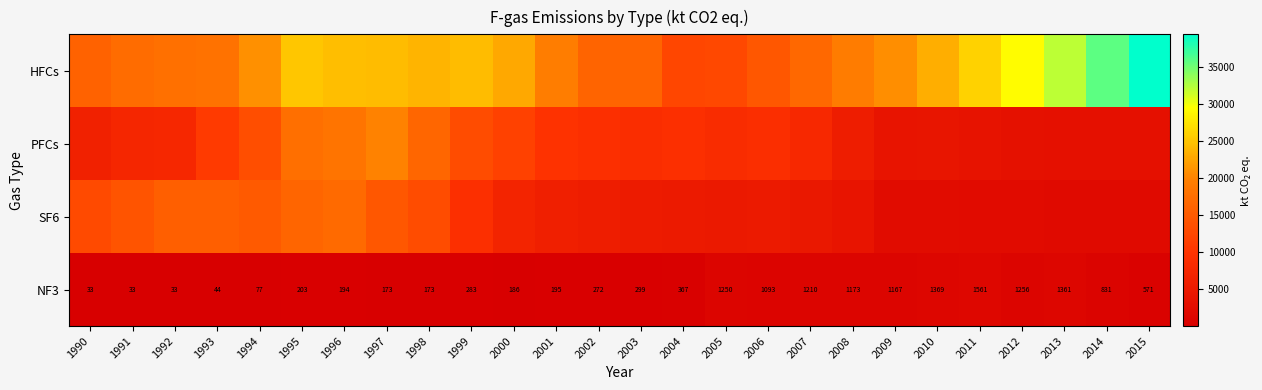

Which series has the largest total across all categories?

HFCs